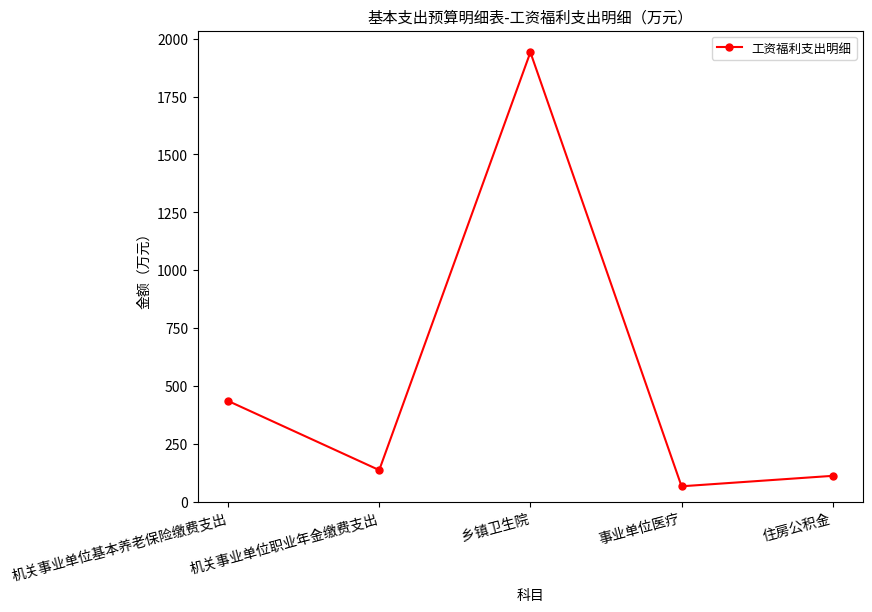

What is the change in value from 机关事业单位职业年金缴费支出 to 事业单位医疗?

-69.9